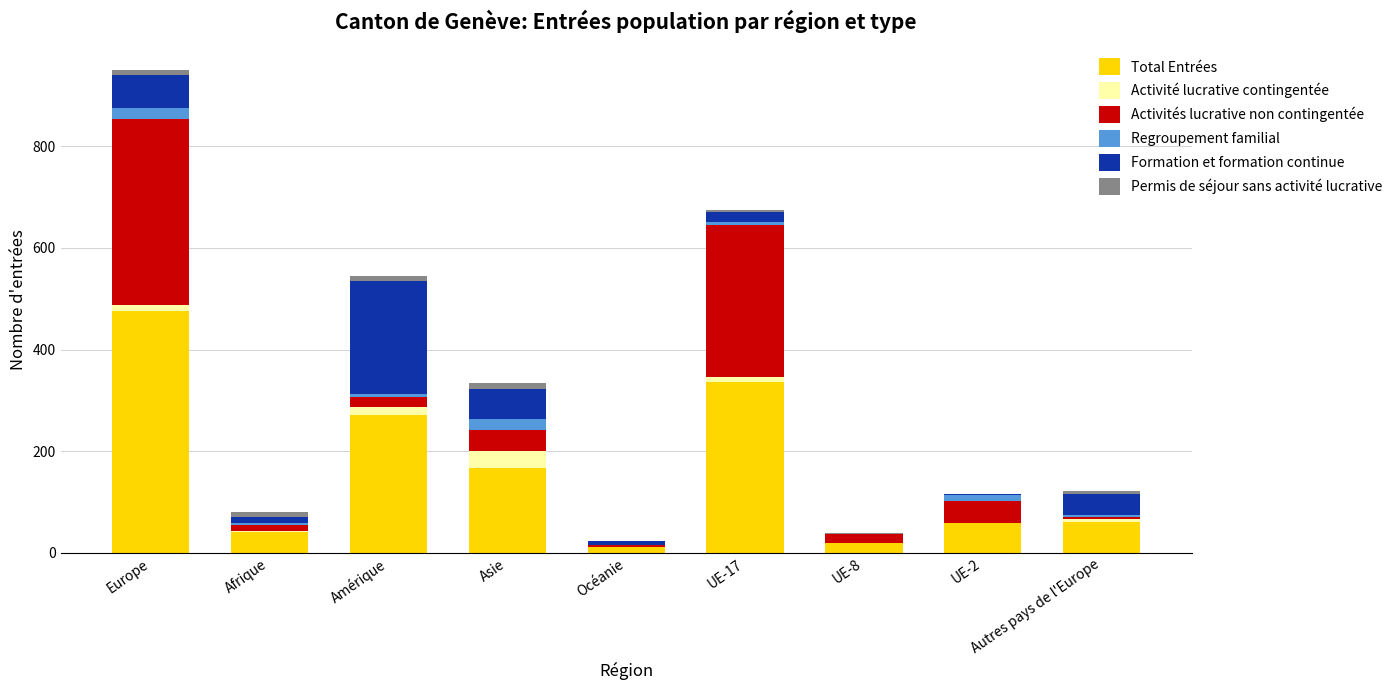

What is the sum of all Total Entrées values?

1441